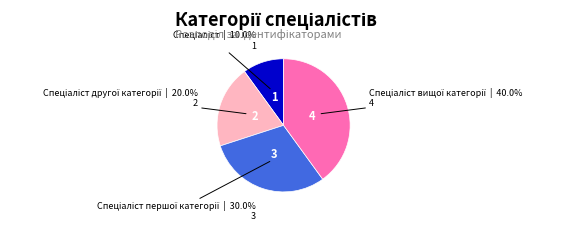

Is there a majority slice in this chart?

No